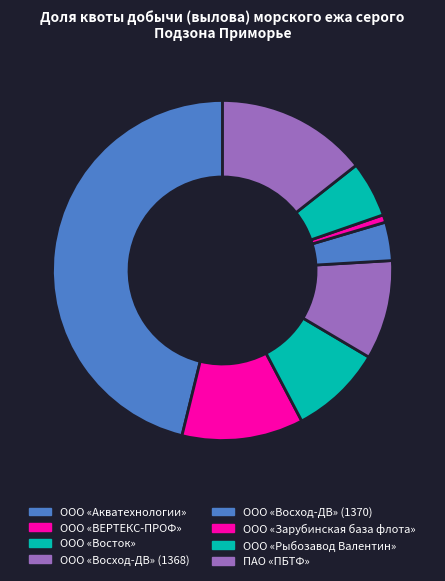

What is the ratio of the value at ООО «Зарубинская база флота» to the value at ООО «ВЕРТЕКС-ПРОФ»?

0.1